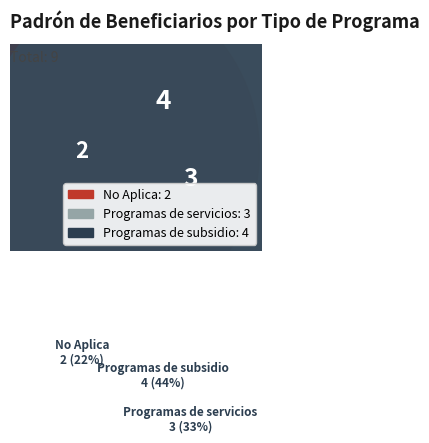

What is the ratio of the value at Programas de subsidio to the value at Programas de servicios?

1.3